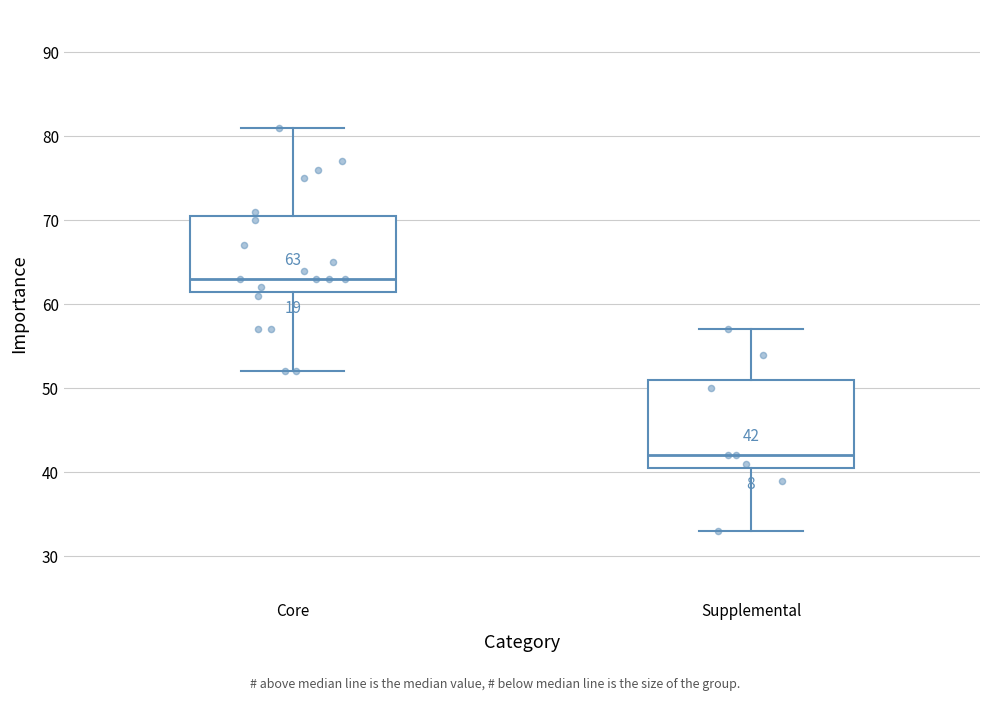

Which box is the tallest, from its lower edge to its upper edge?

Supplemental